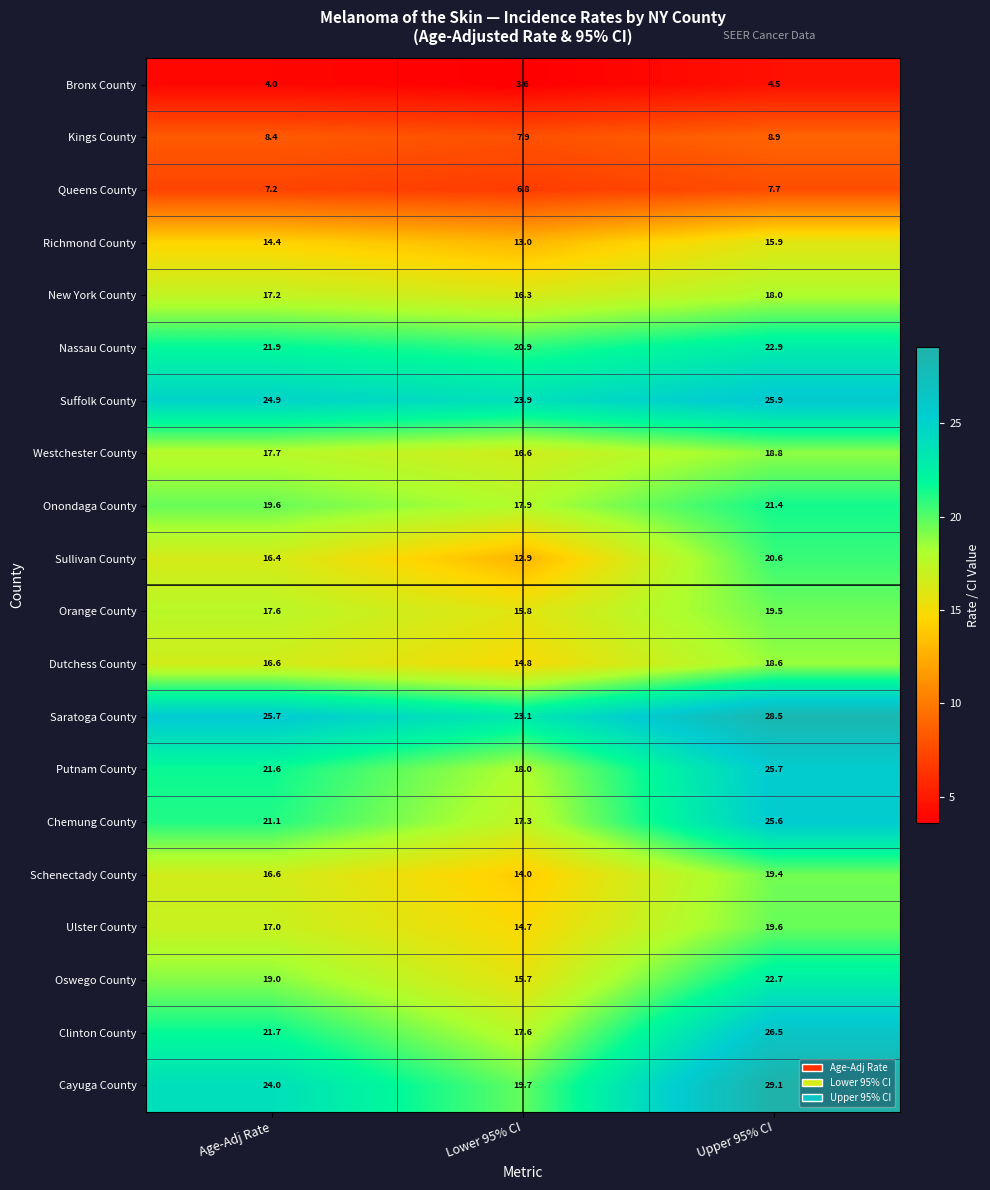

What is the difference between the highest and lowest values at Lower 95% CI?

20.3